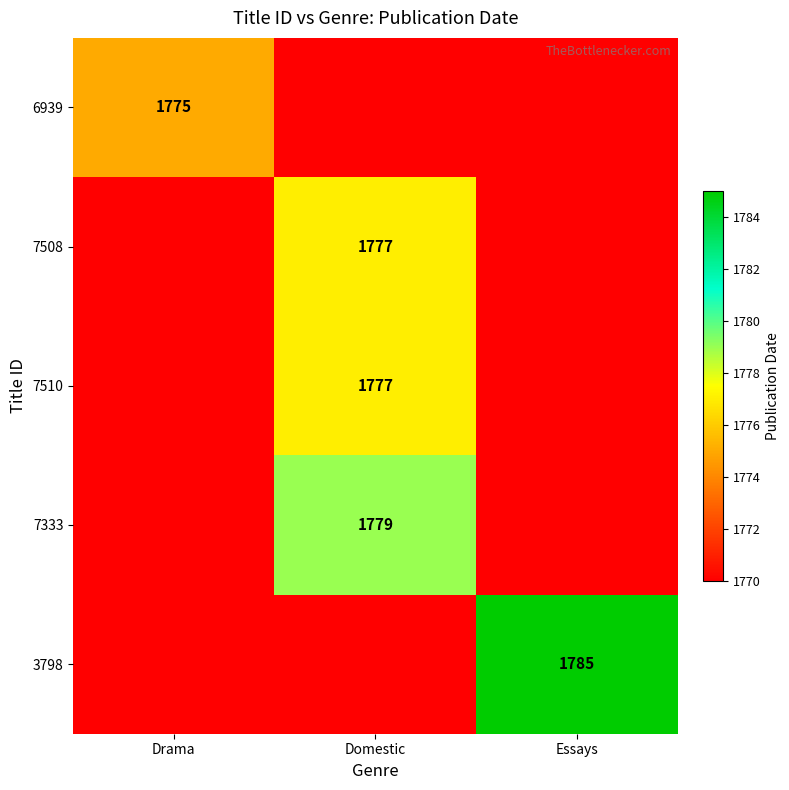

The value of 7508 at Domestic is 1777. True or false?

True